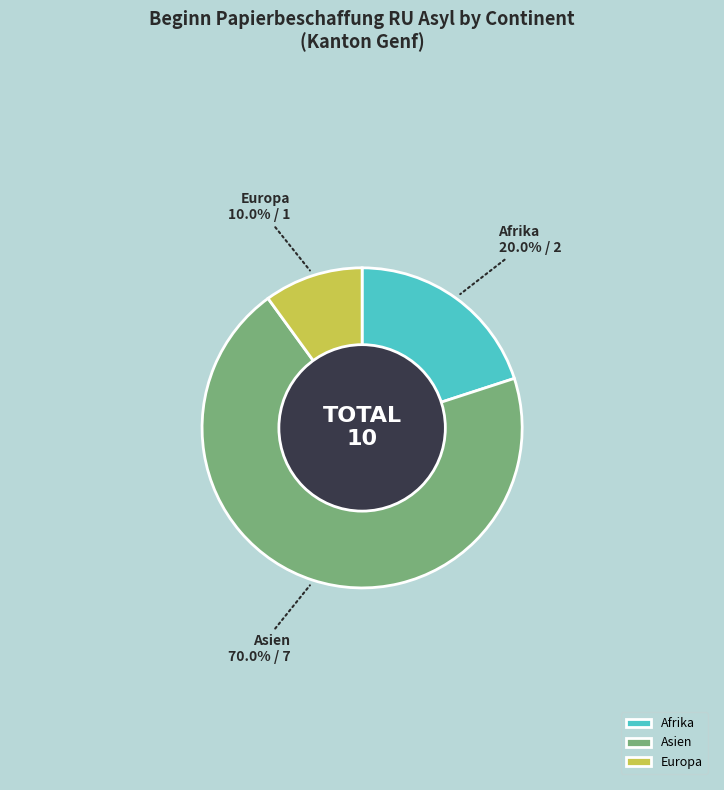

Rank the categories by value from highest to lowest.

Asien, Afrika, Europa